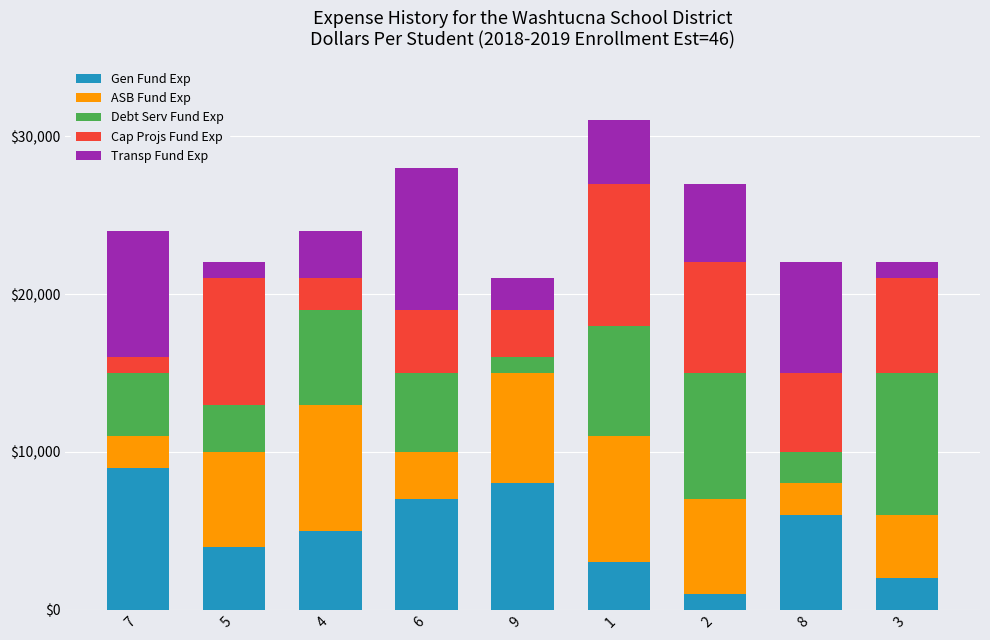

What is the maximum value for Gen Fund Exp?

9000